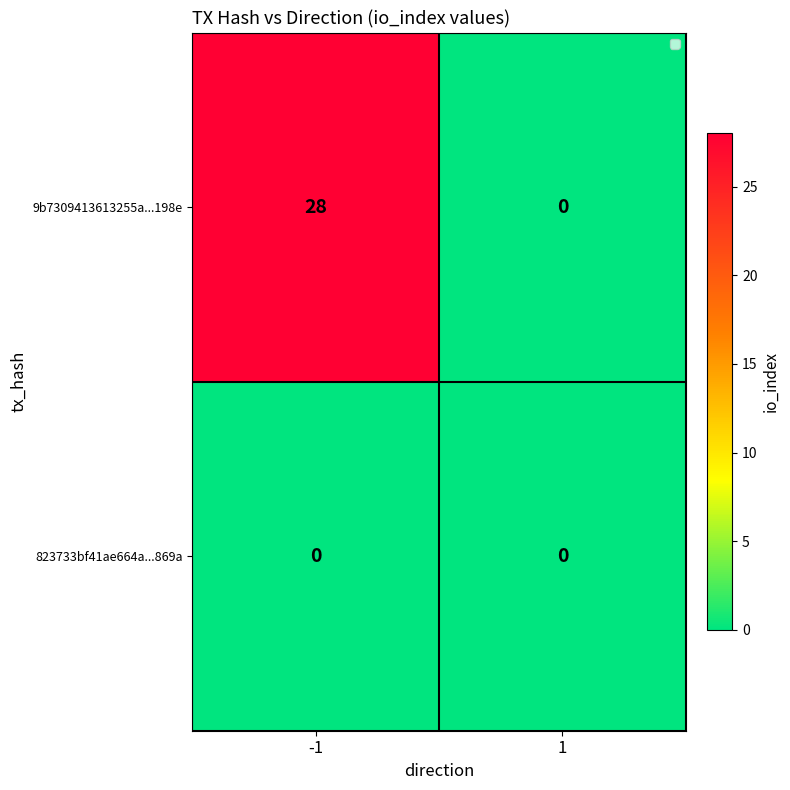

Which series has the widest spread of values?

9b7309413613255a...198e